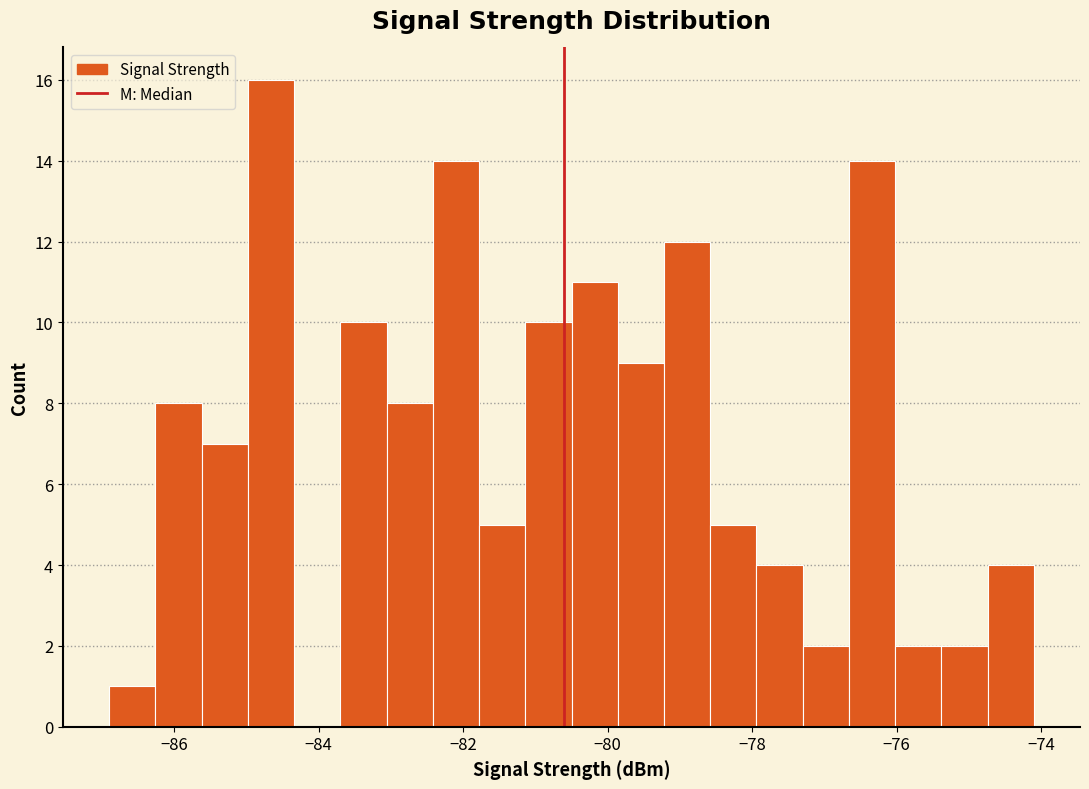

Around what value on the x-axis is the tallest bar? Give the approximate position of its centre, as read against the axis.

-84.6